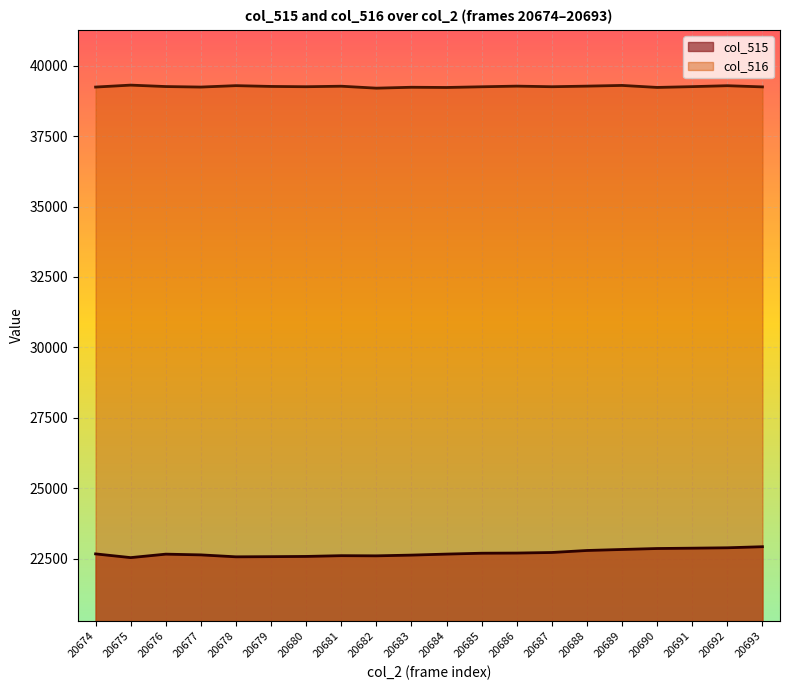

The value of col_516 at 20687 is 39253. True or false?

True